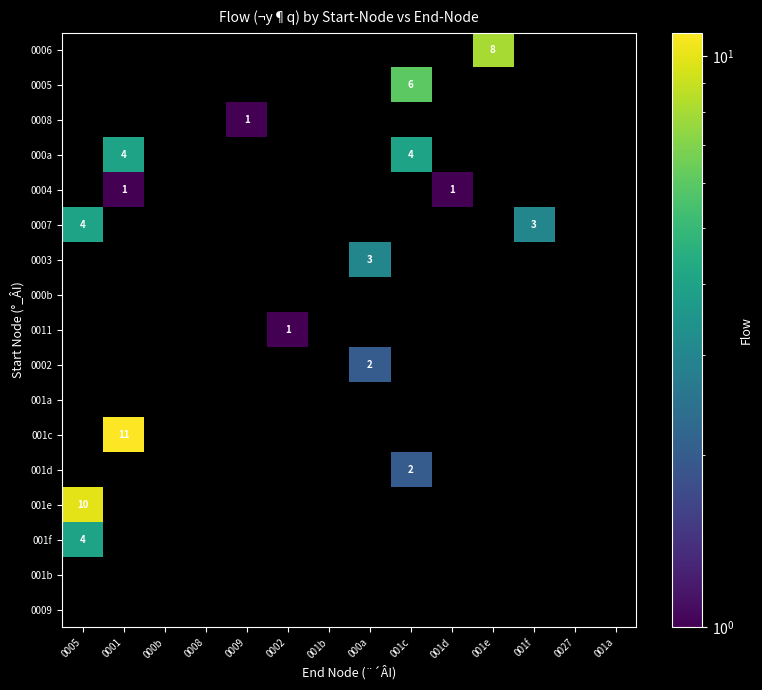

The value of 000a at 001c is 4. True or false?

True